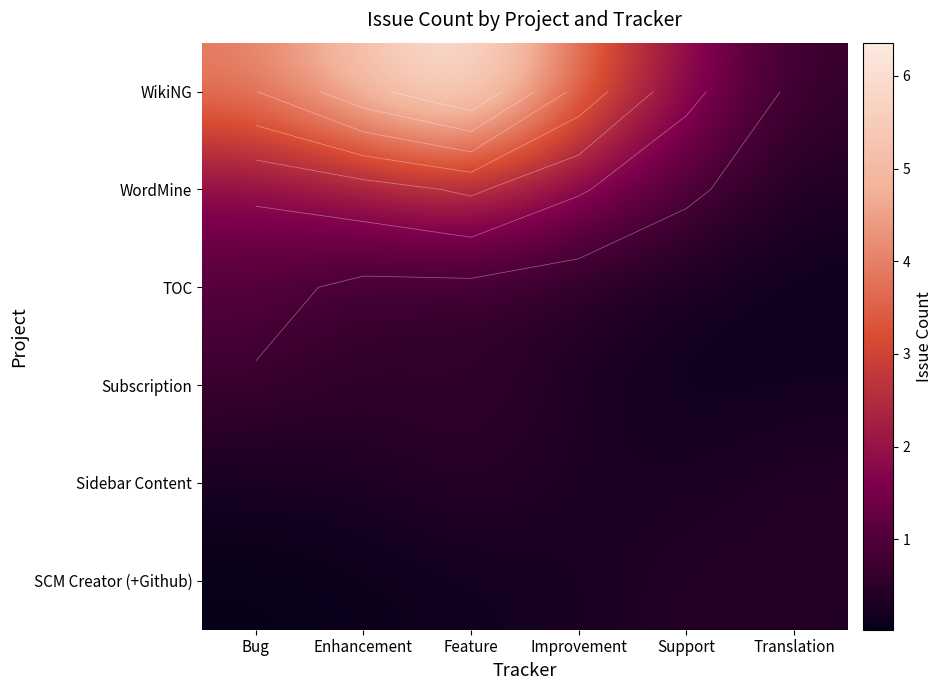

The value of Subscription at Enhancement is 0.5. True or false?

True